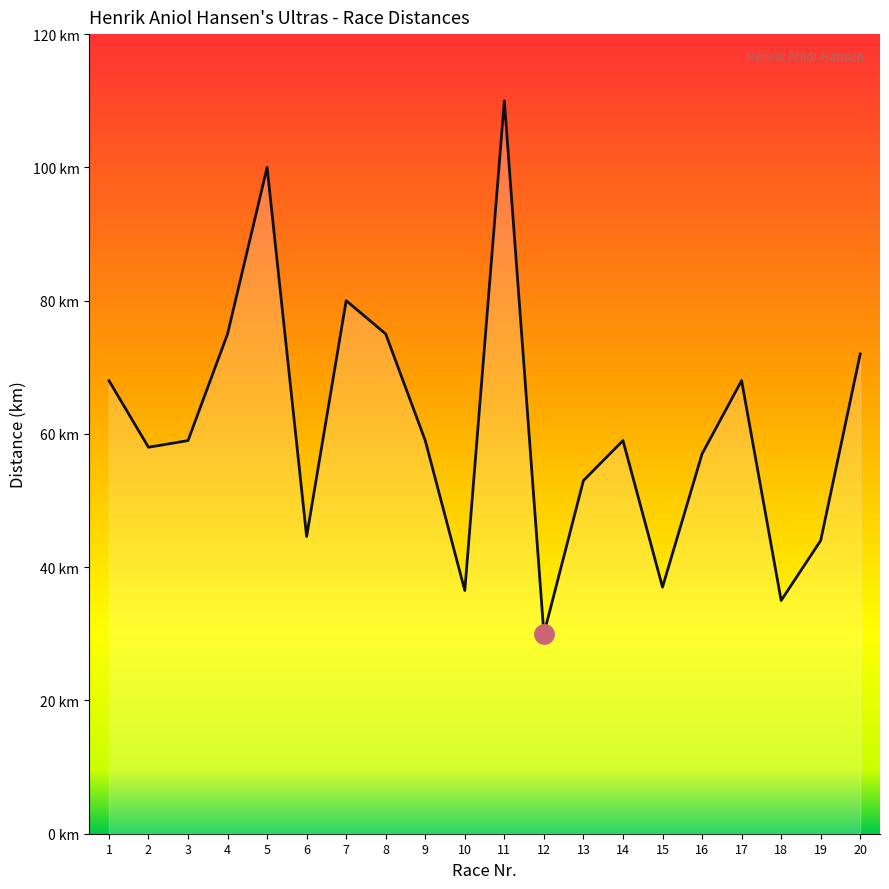

Reading right to left, list all the values displayed in this chart.

72.0	44.0	35.0	68.0	57.0	37.0	59.0	53.0	30.0	110.0	36.5	59.0	75.0	80.0	44.6	100.0	75.0	59.0	58.0	68.0